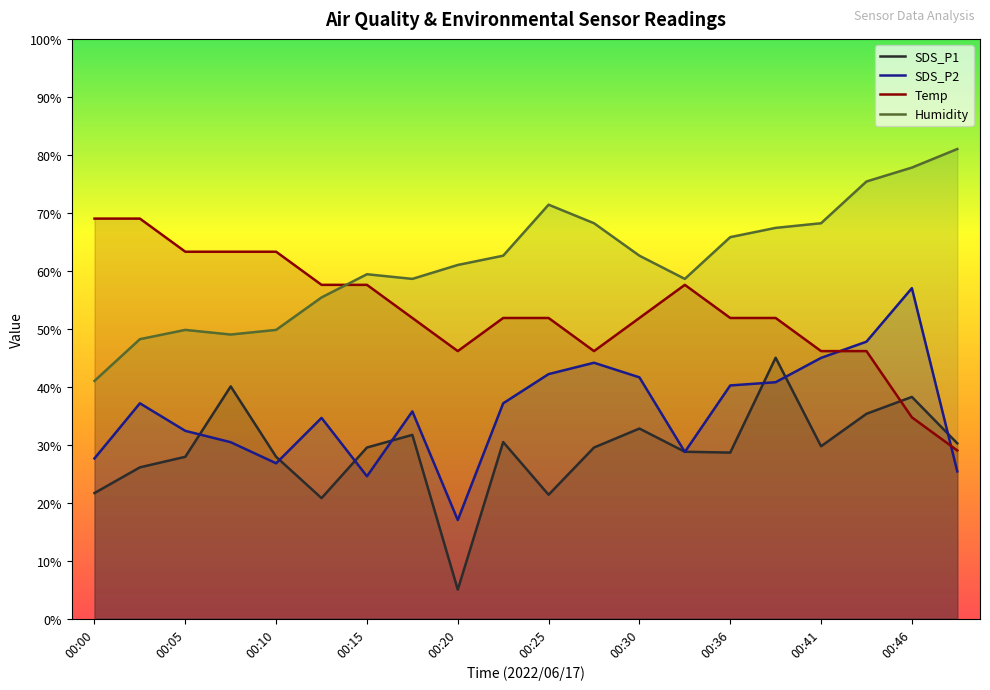

The SDS_P1 series shows 7.5 at 00:02. True or false?

False